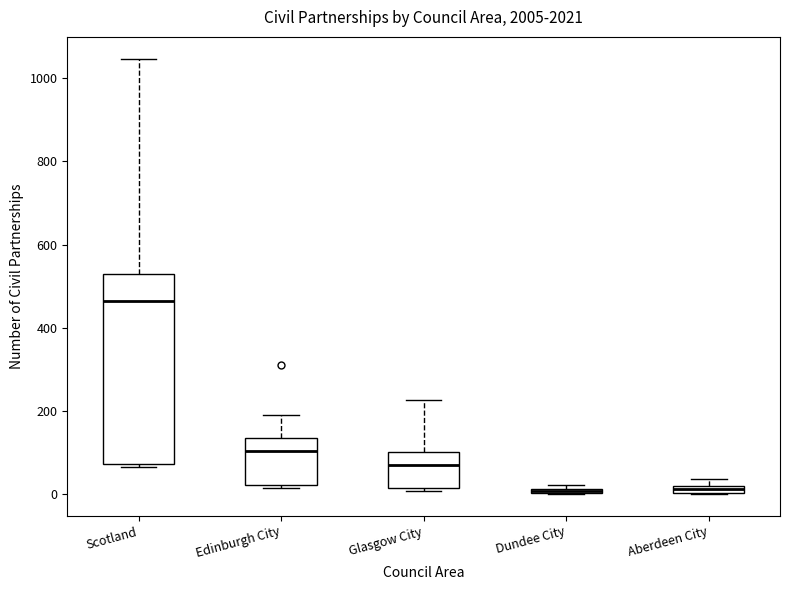

Comparing the boxes themselves (not the whiskers), which one is the tallest?

Scotland